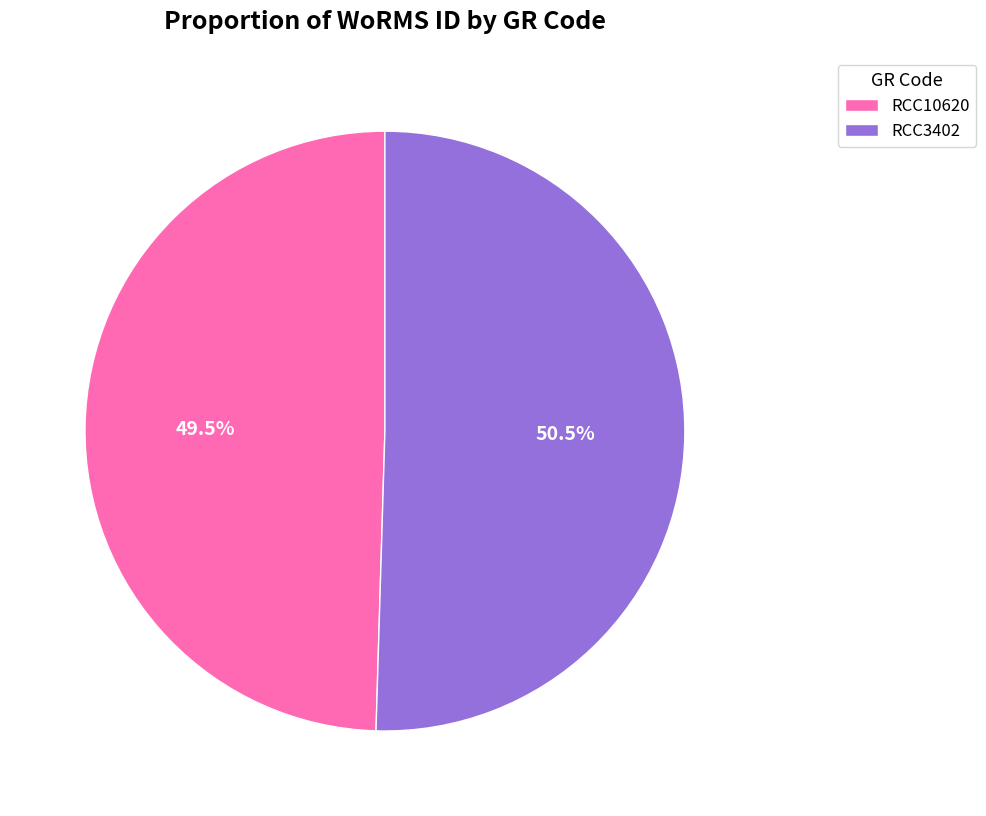

What is the smallest slice in the pie chart?

RCC10620